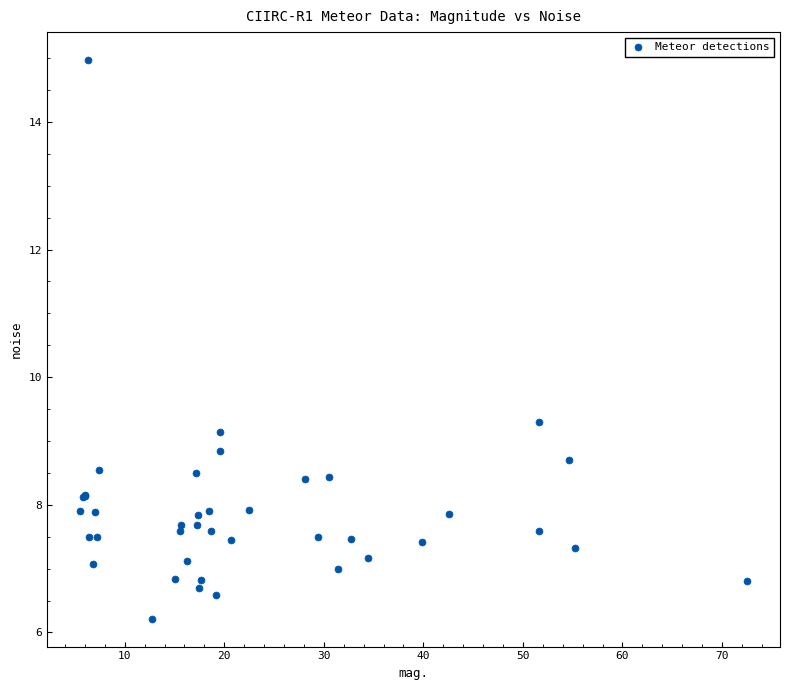

What Y value in the scatter plot is closest to 10?

9.3